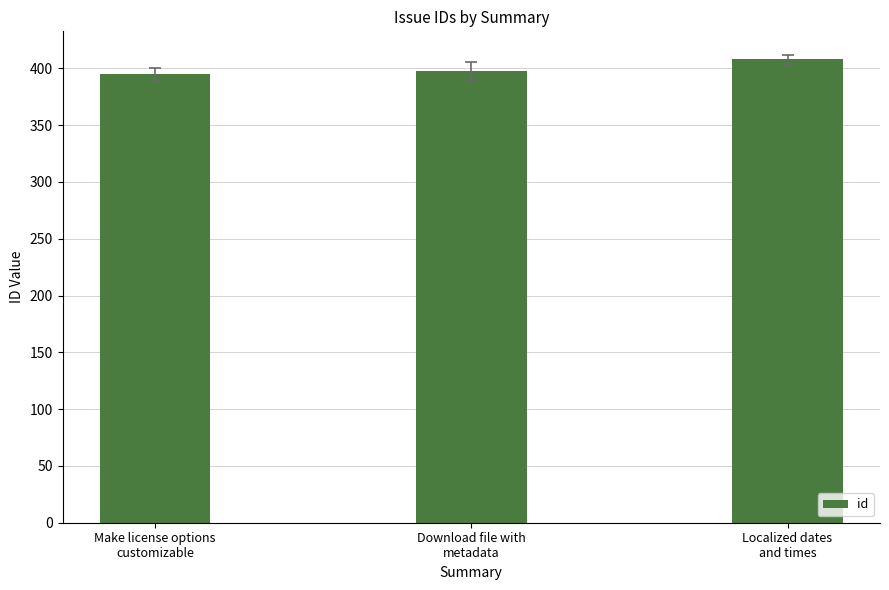

Is it true that the value at Localized dates
and times is 241?

False